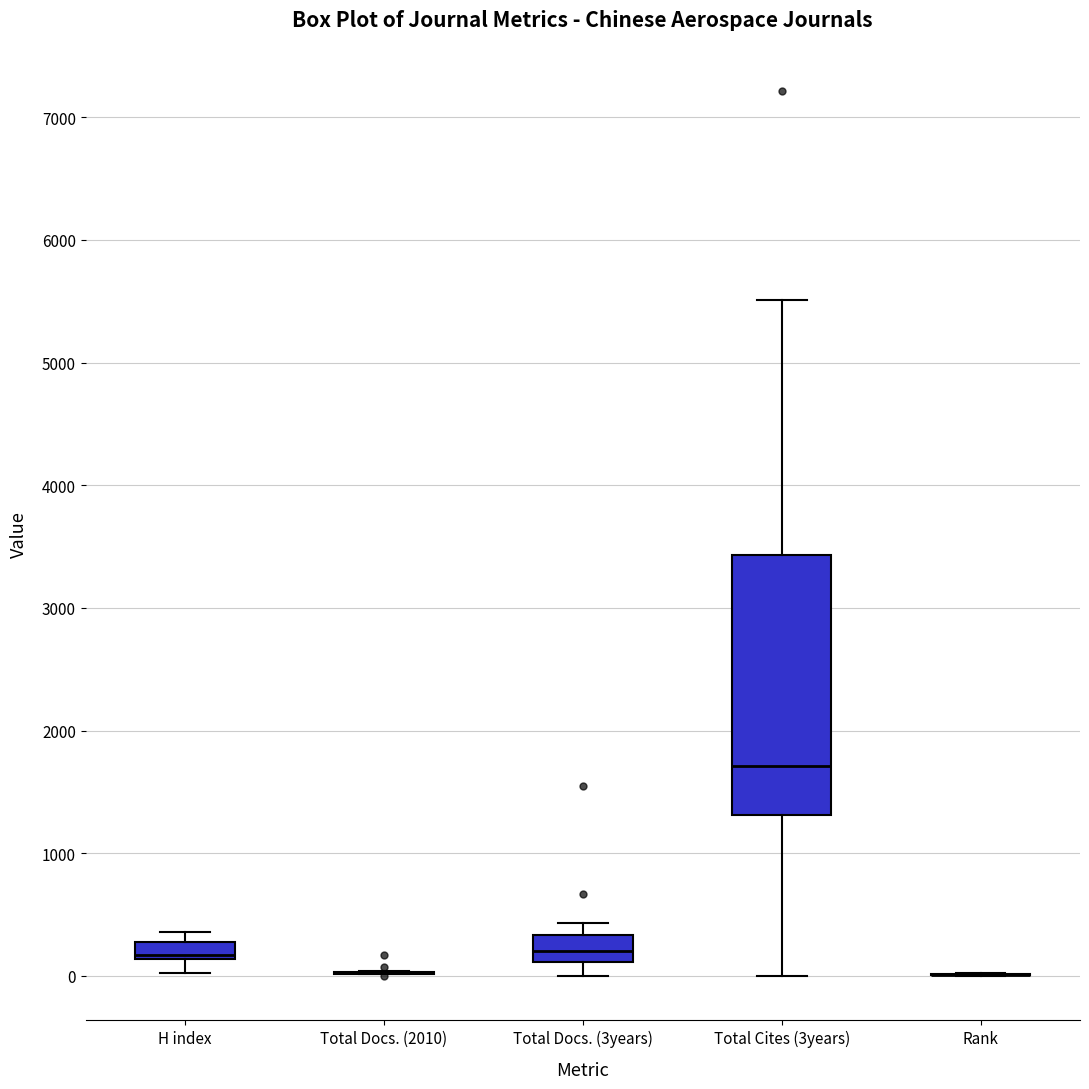

Which box is the tallest, from its lower edge to its upper edge?

Total Cites (3years)